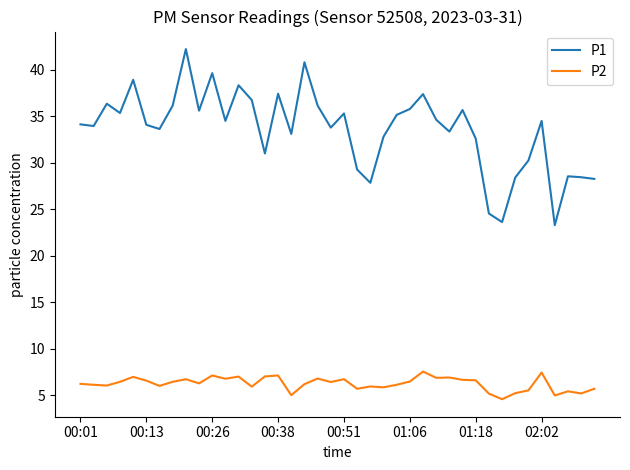

What is the sum of all P1 values?

1341.5